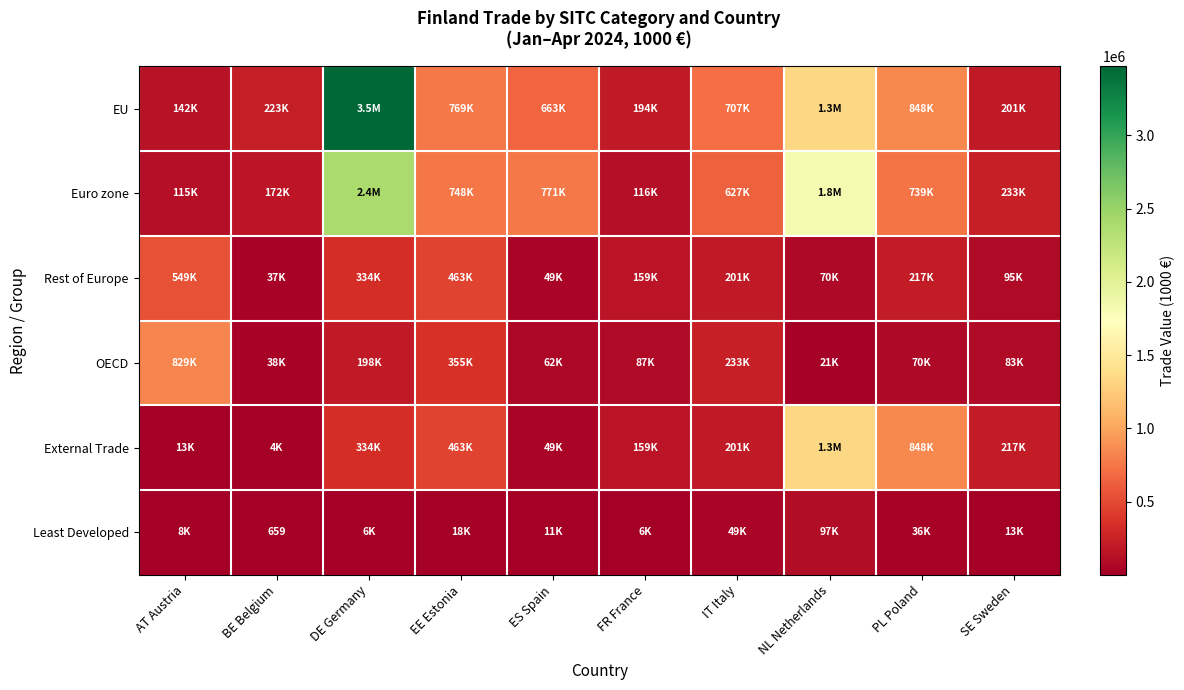

Is the value of Rest of Europe at AT Austria greater than the value of OECD at SE Sweden?

Yes